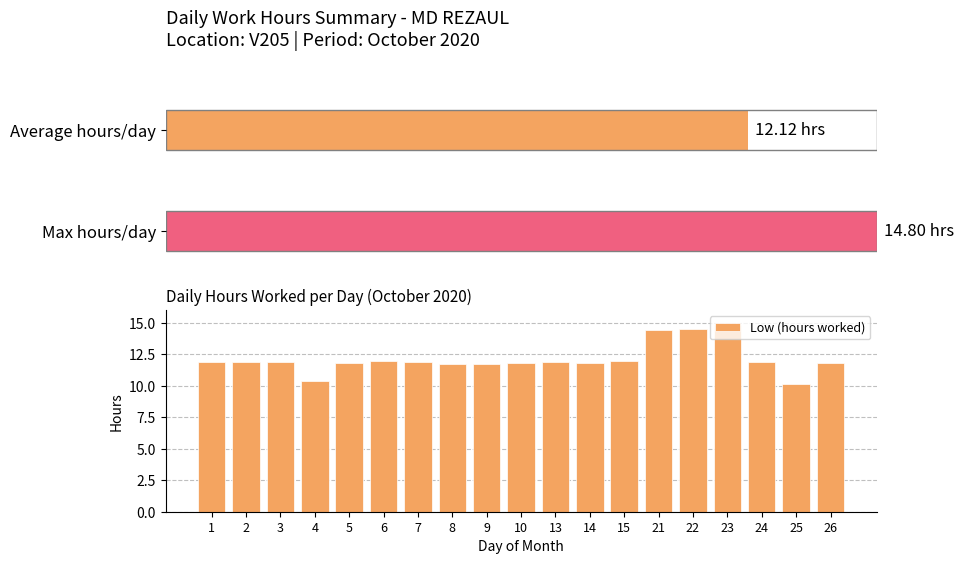

What is the difference between the values at 21 and 15?

2.5